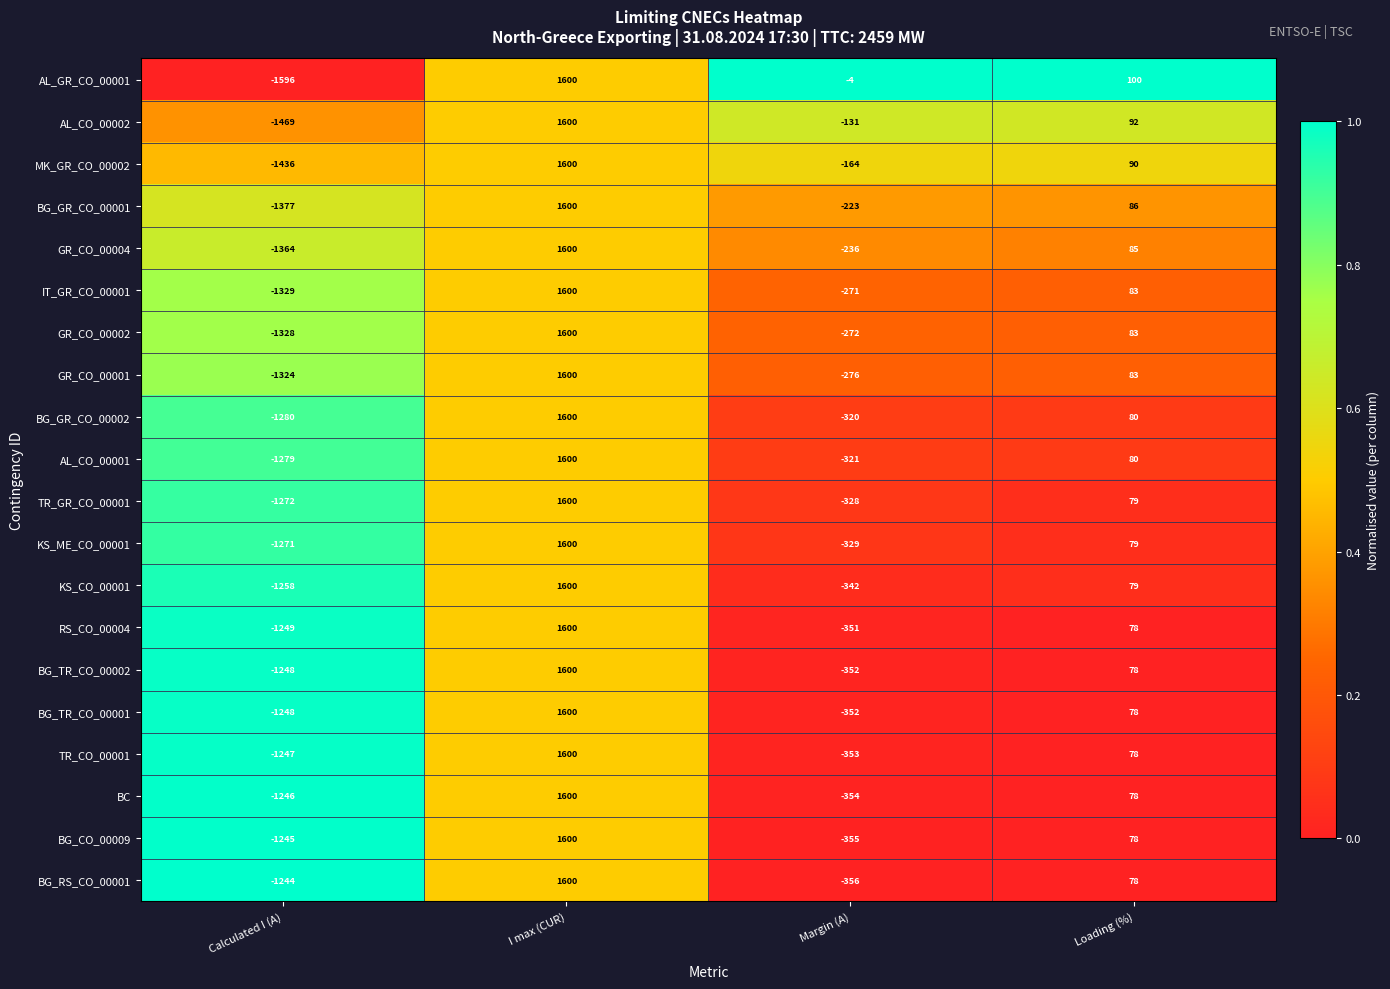

What is the sum of the BG_CO_00009 values at Margin (A) and Calculated I (A)?

-1600